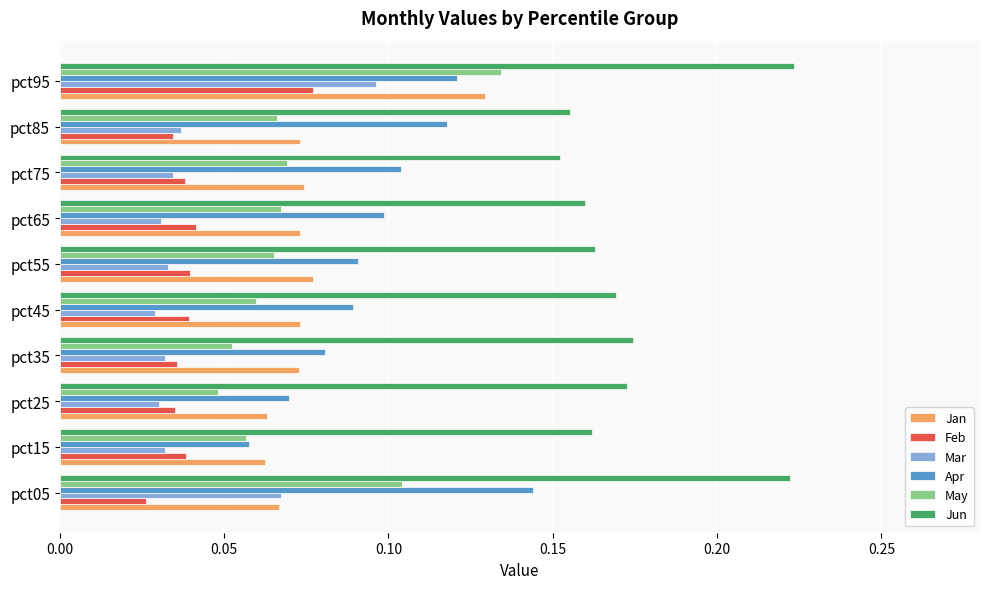

Count the Feb values in the range 0 to 1.

10